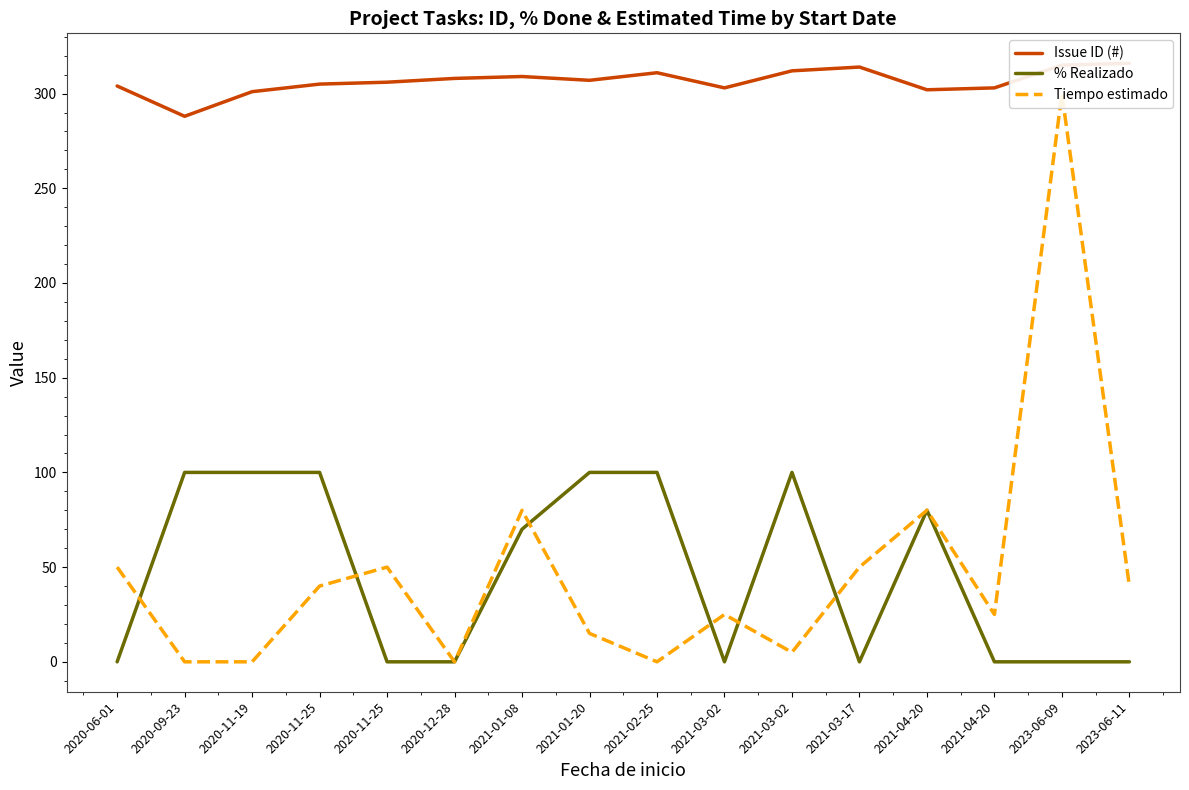

The % Realizado series shows 135 at 2021-04-20. True or false?

False